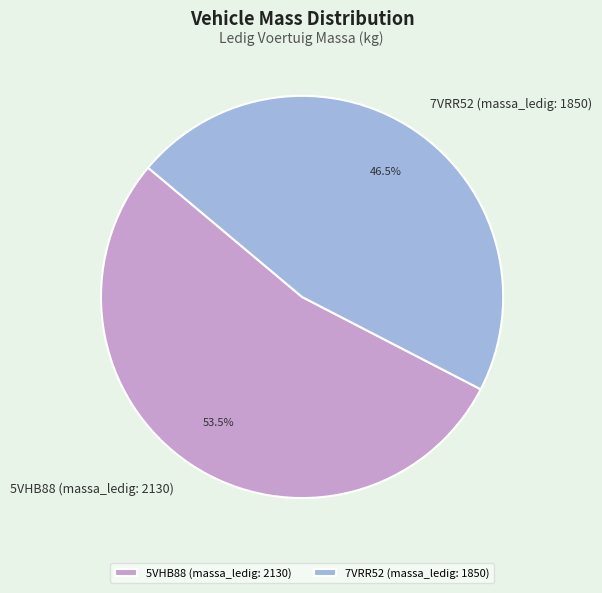

Is there a majority slice in this chart?

Yes